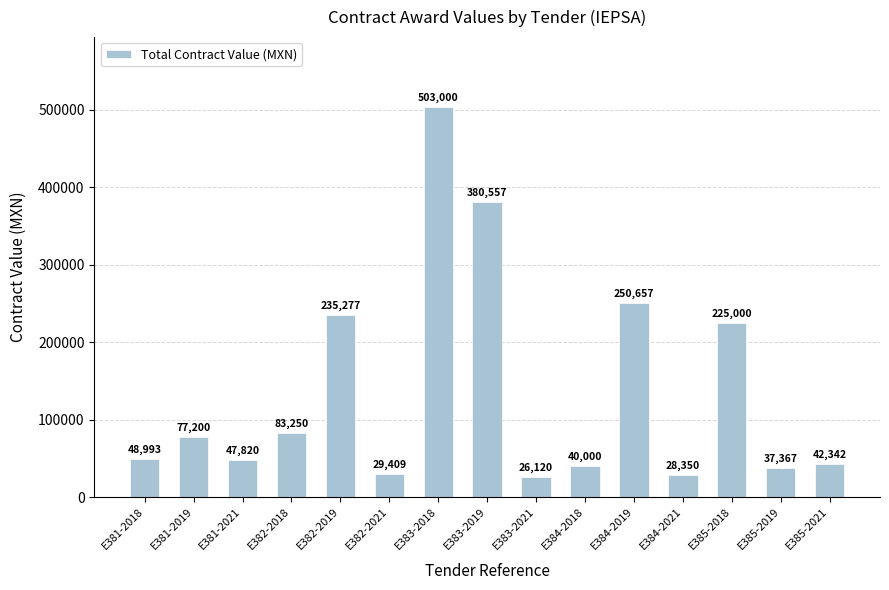

What is the difference between the maximum and minimum values?

476880.0